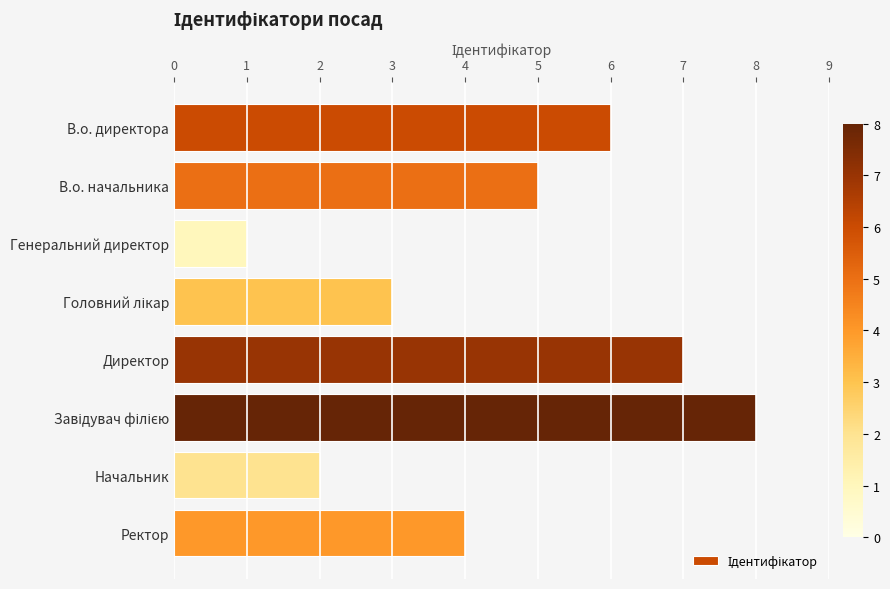

Where is the data nearest to the value 4?

Ректор